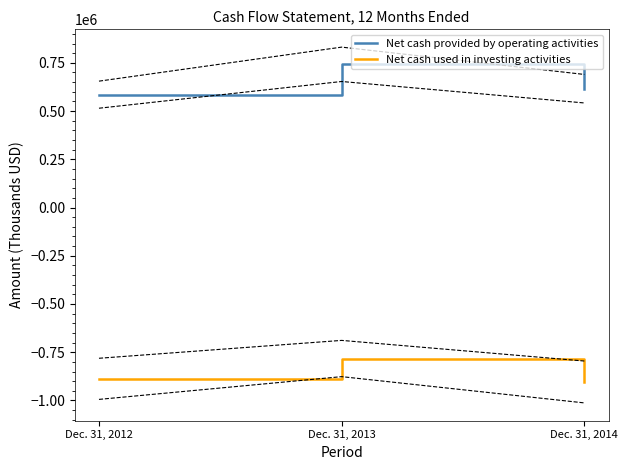

Which category has the highest value in the Net cash used in investing activities series?

Dec. 31, 2013